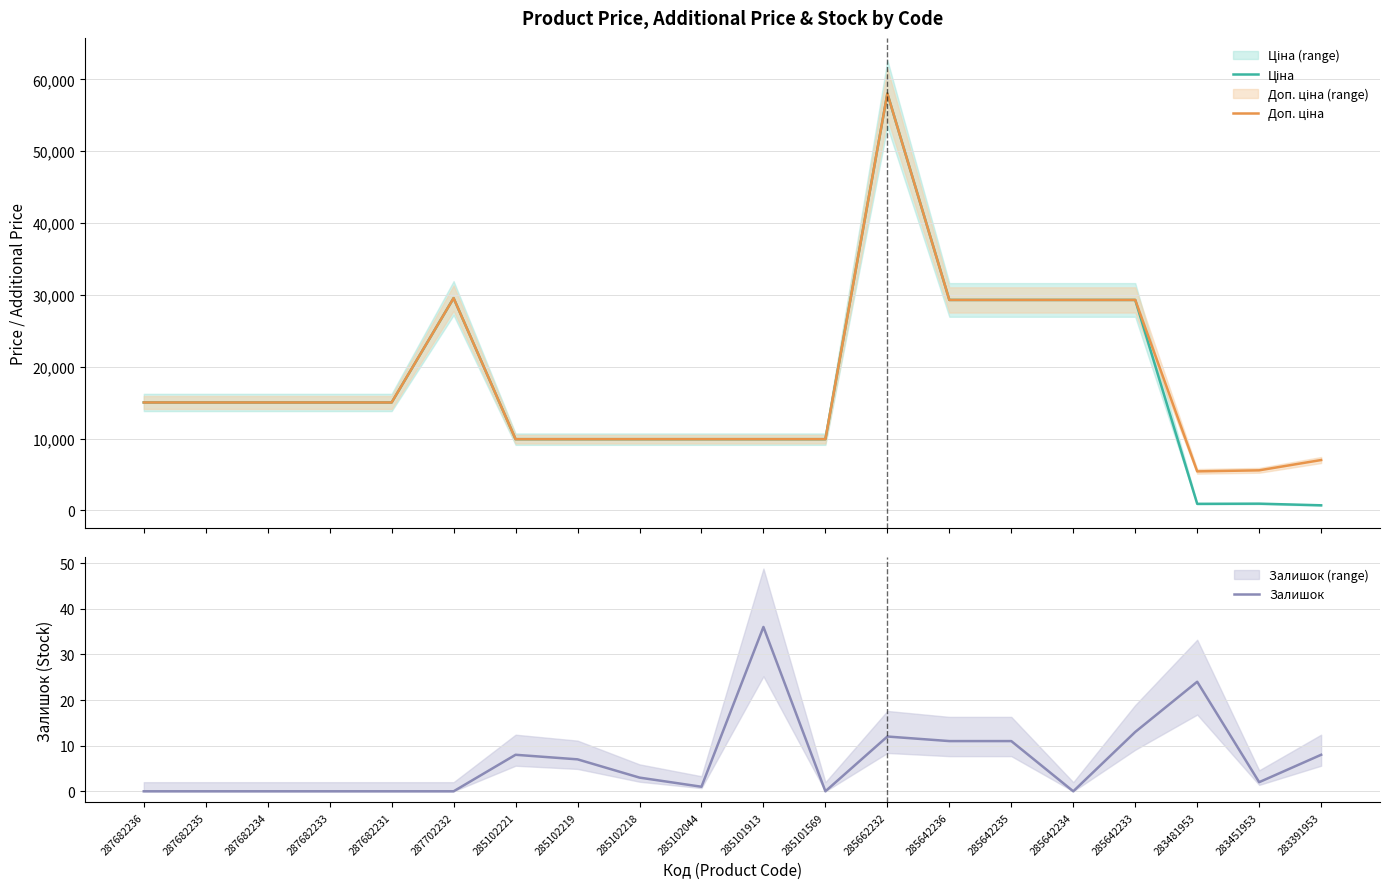

At which label does Залишок first exceed 3?

285102221